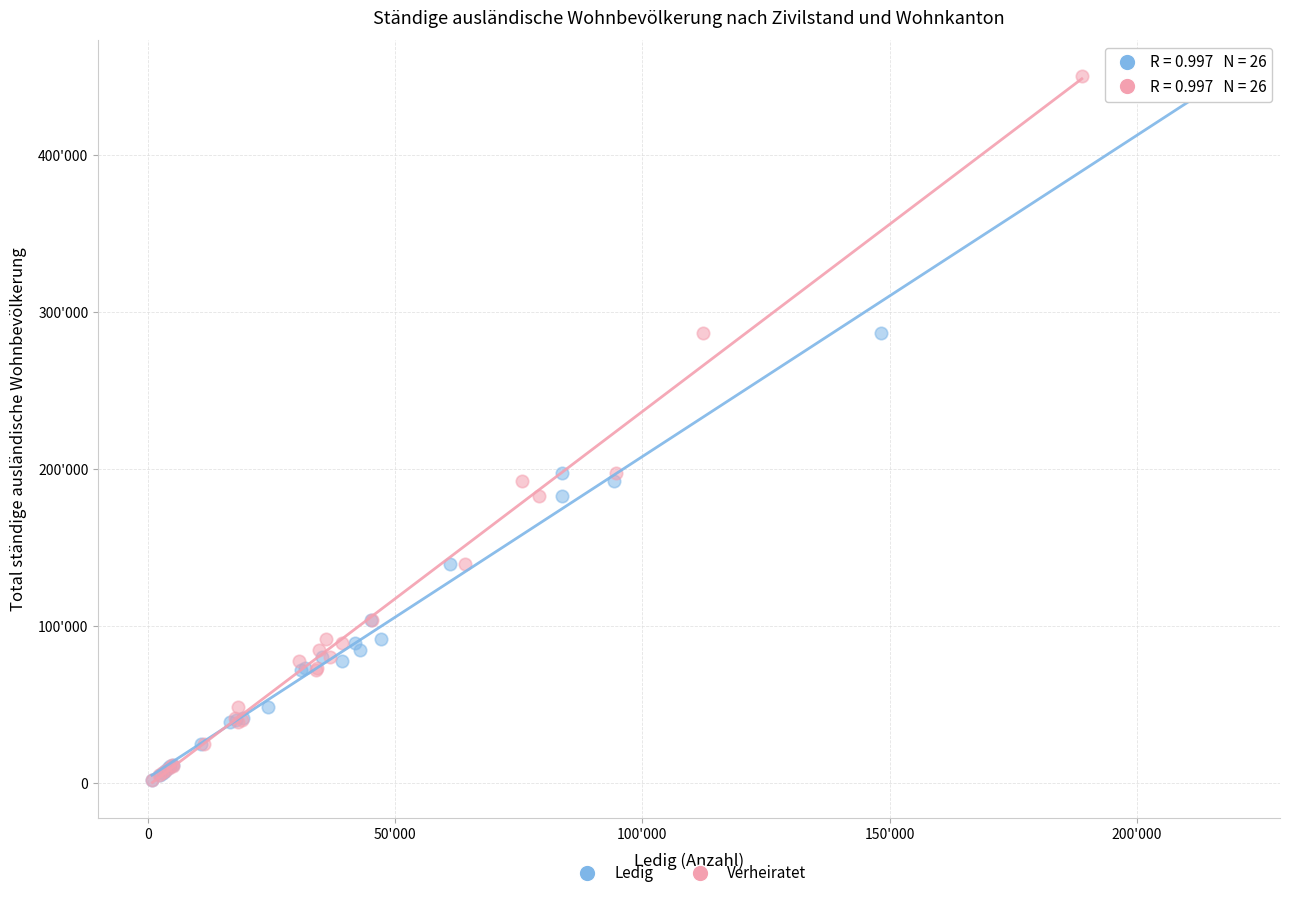

What are all the series names shown in the legend?

Ledig, Verheiratet